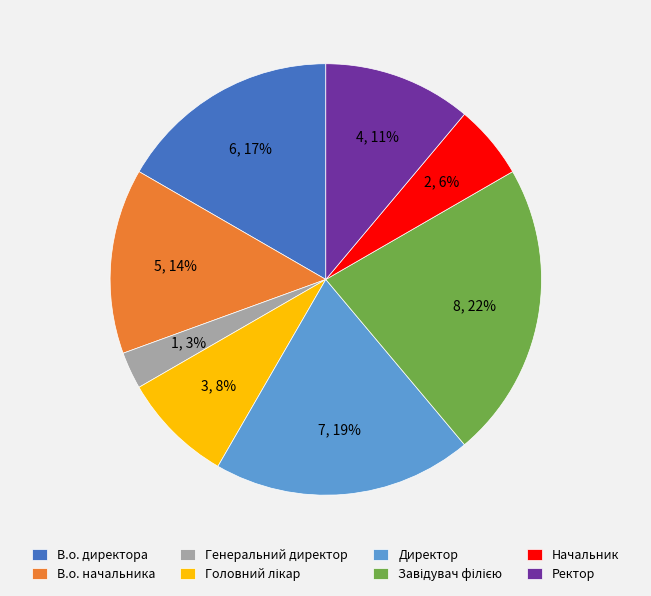

What percentage is the Директор slice, to the nearest percent?

19%